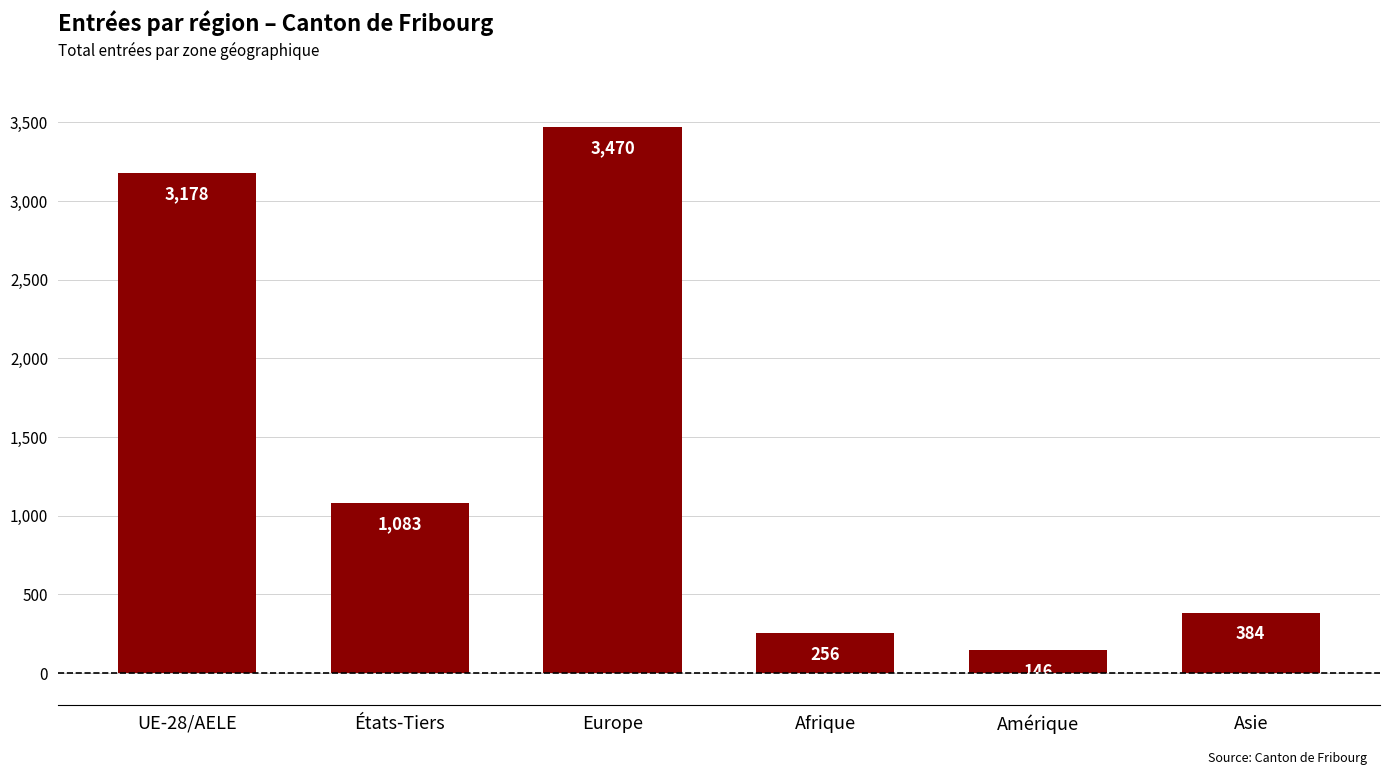

Read the value at États-Tiers, to the nearest 10.

1080